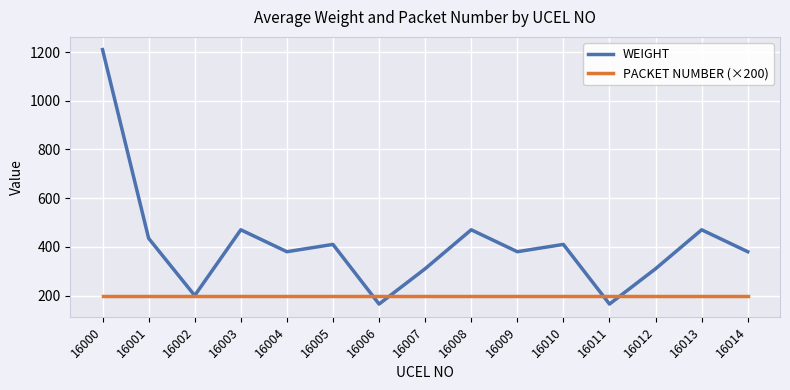

Which series has the largest total across all categories?

WEIGHT